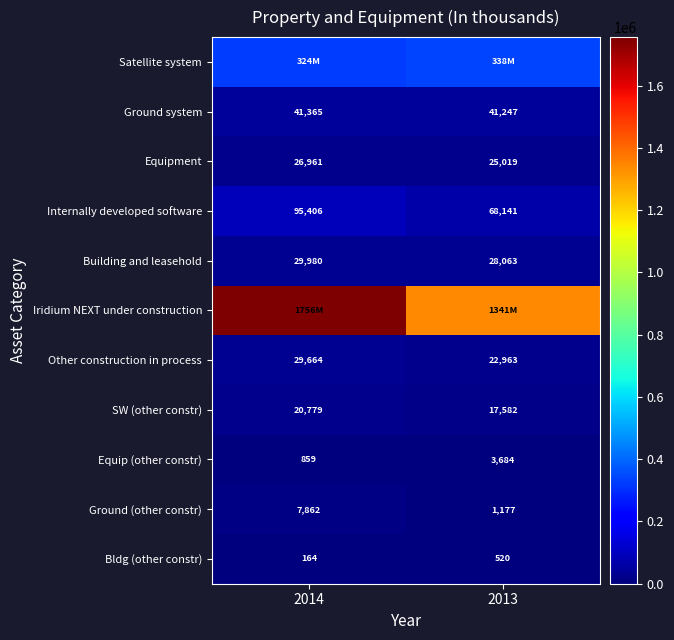

Where is Internally developed software nearest to the value 81773?

2013